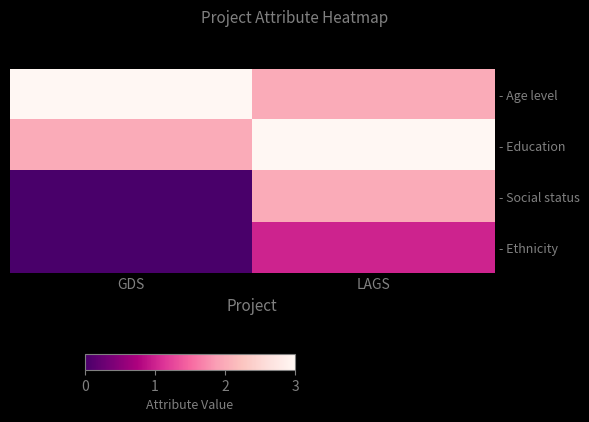

Between GDS and LAGS, which series saw the biggest shift?

- Social status